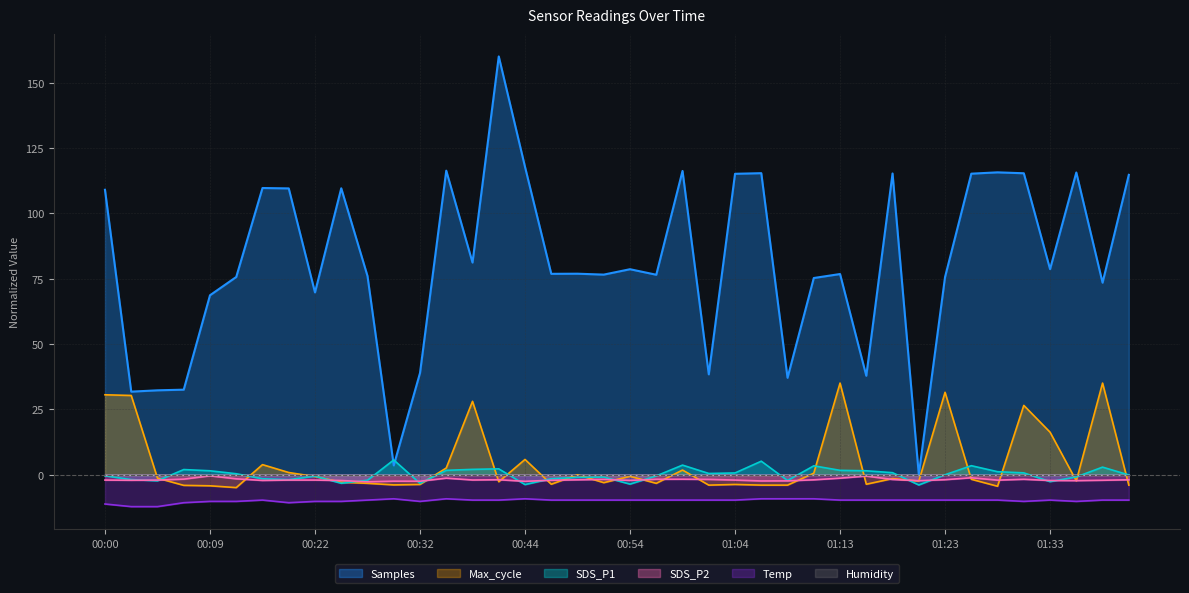

Where is the first local maximum for SDS_P2?

00:09